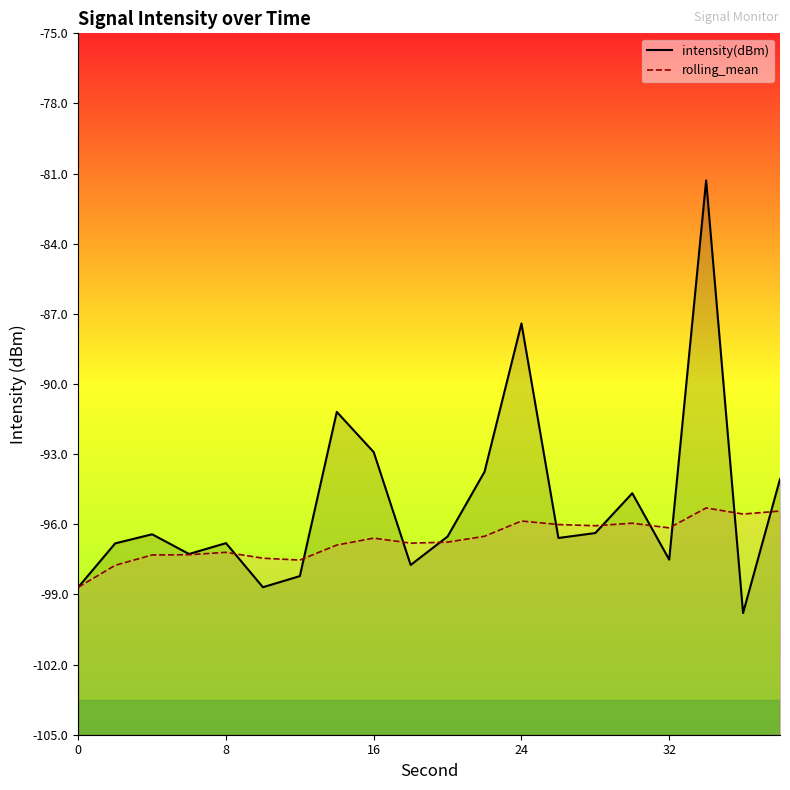

Which series has the widest spread of values?

intensity(dBm)